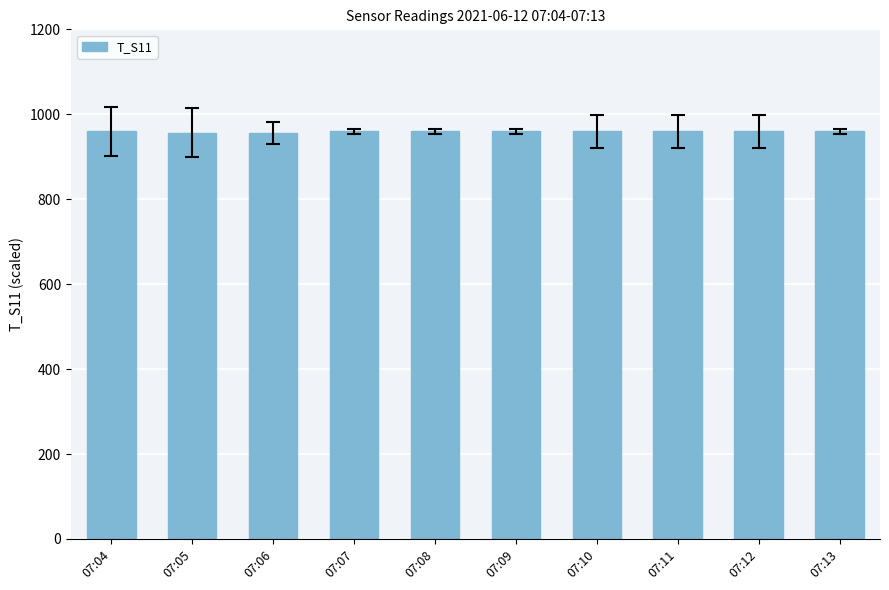

What is the value of the 2nd bar from the left?

956